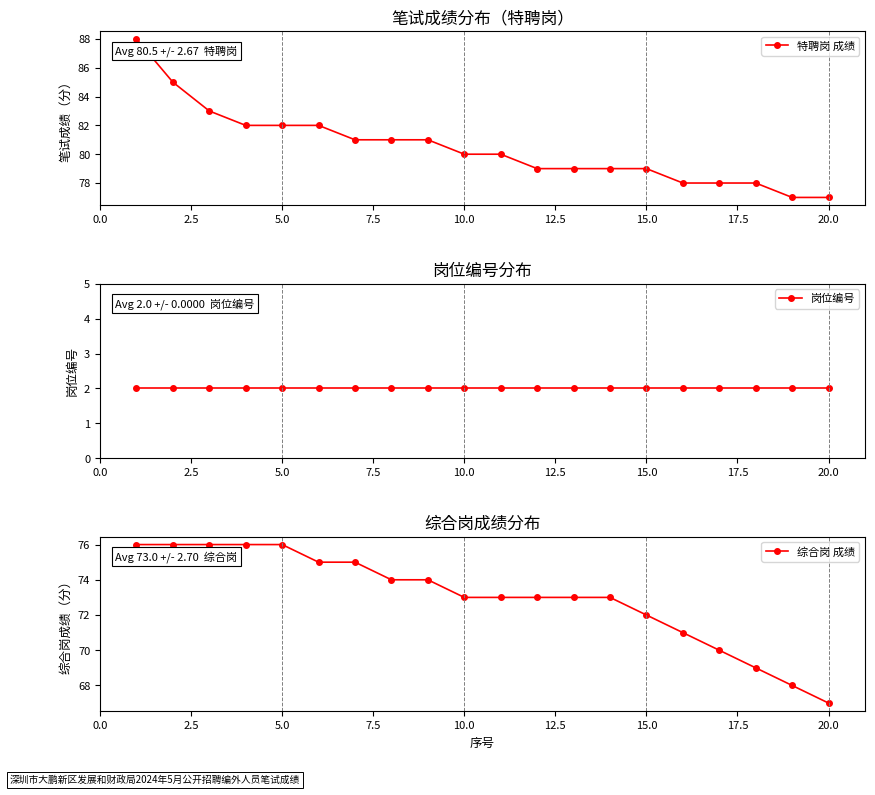

Is it true that 综合岗 成绩 equals 124 at 15.0?

False